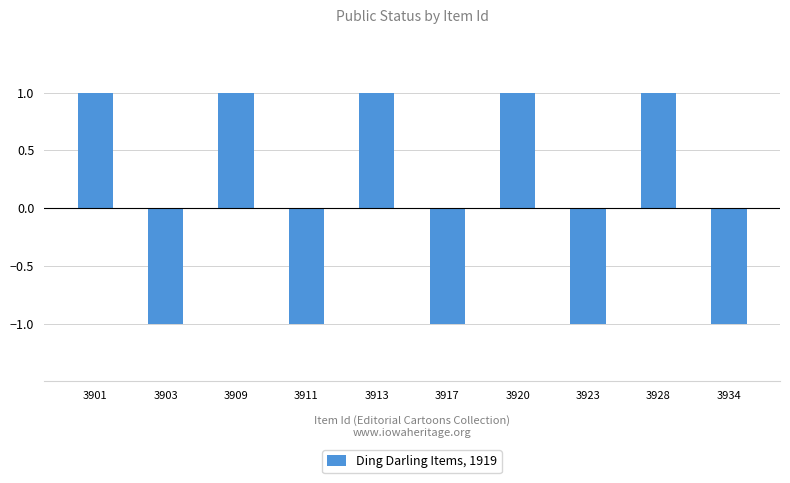

Between 3903 and 3901, which is larger?

3901